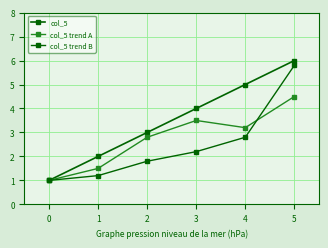

How many values in the col_5 trend A series exceed 3?

3